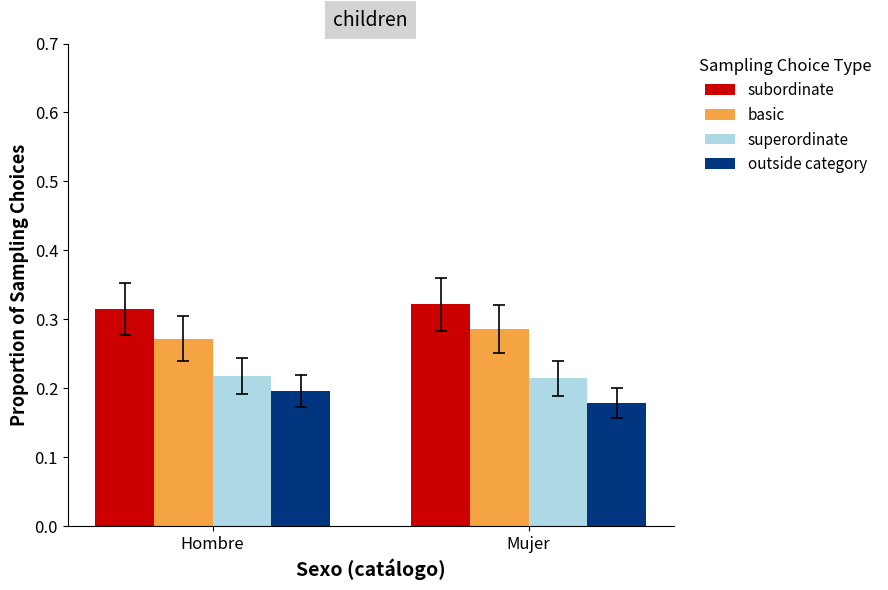

What is the total value across all series at Hombre?

1.0